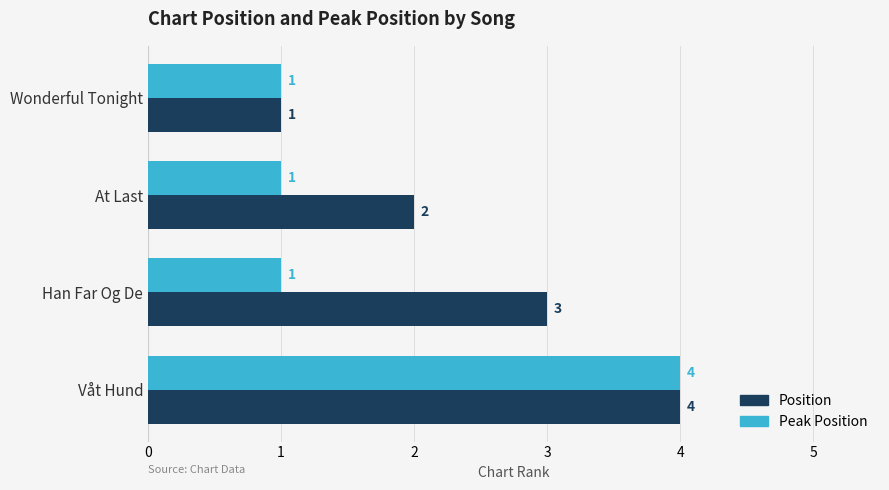

Is it true that Position equals 0 at Wonderful Tonight?

False